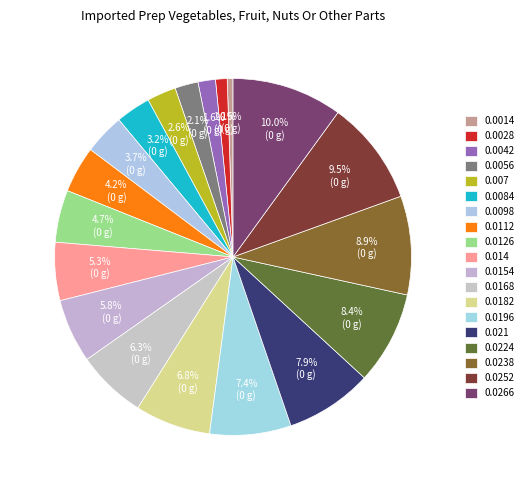

Is there any slice that represents more than half of the pie?

No